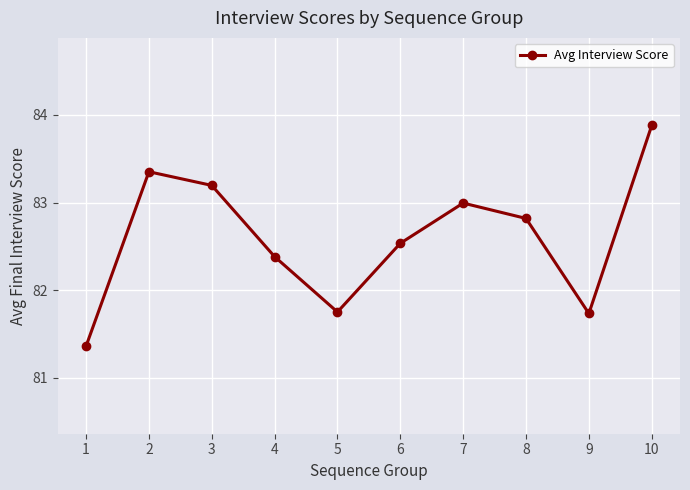

What is the minimum value shown in the chart?

81.4